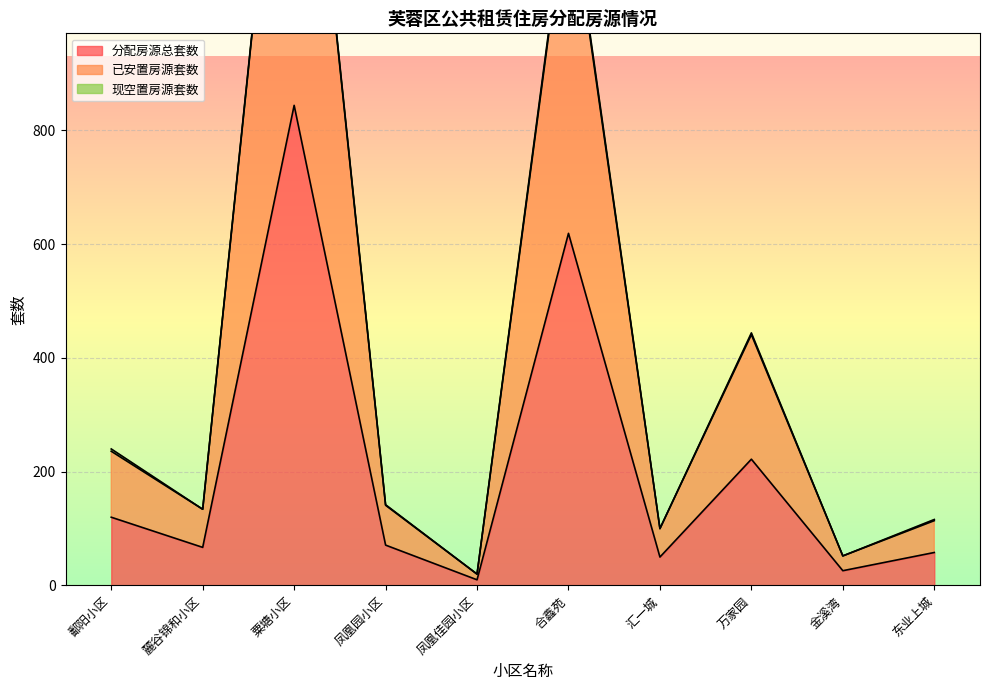

Which series has the largest total across all categories?

已安置房源套数